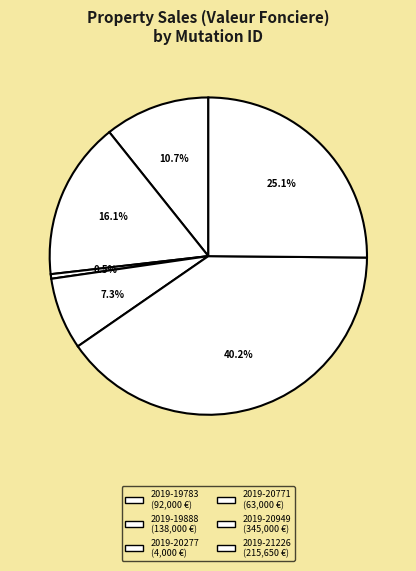

Does 2019-20277 account for over 50% of the chart?

No